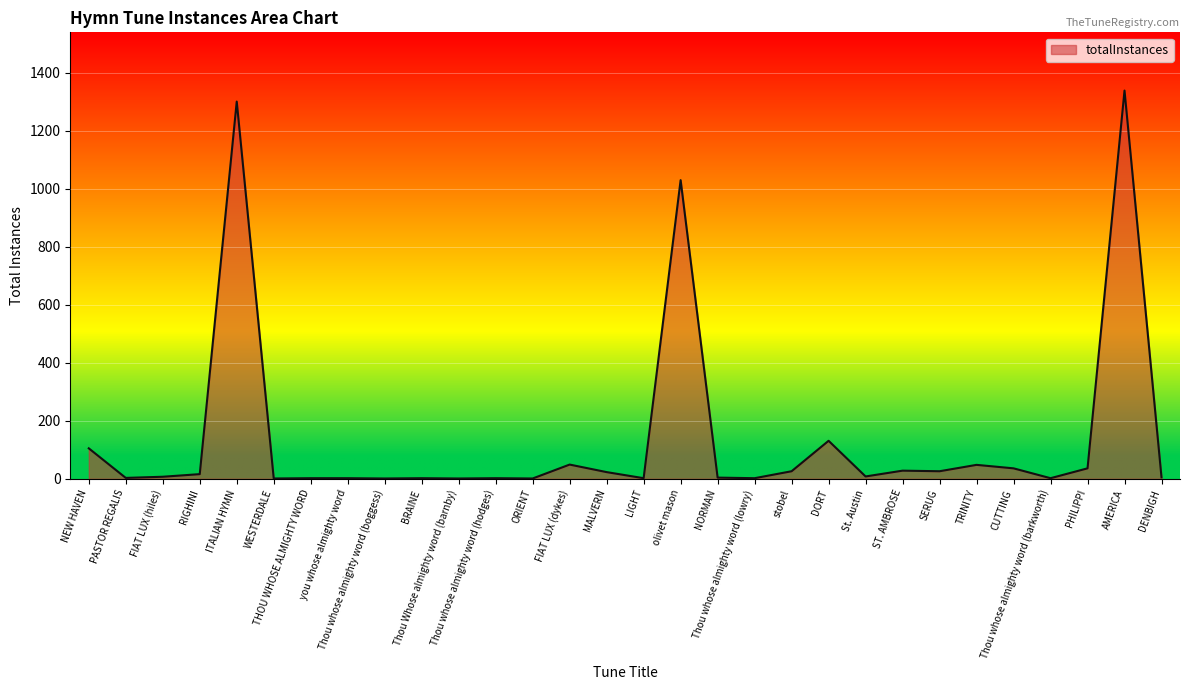

Is it true that the value at PASTOR REGALIS is 3?

True